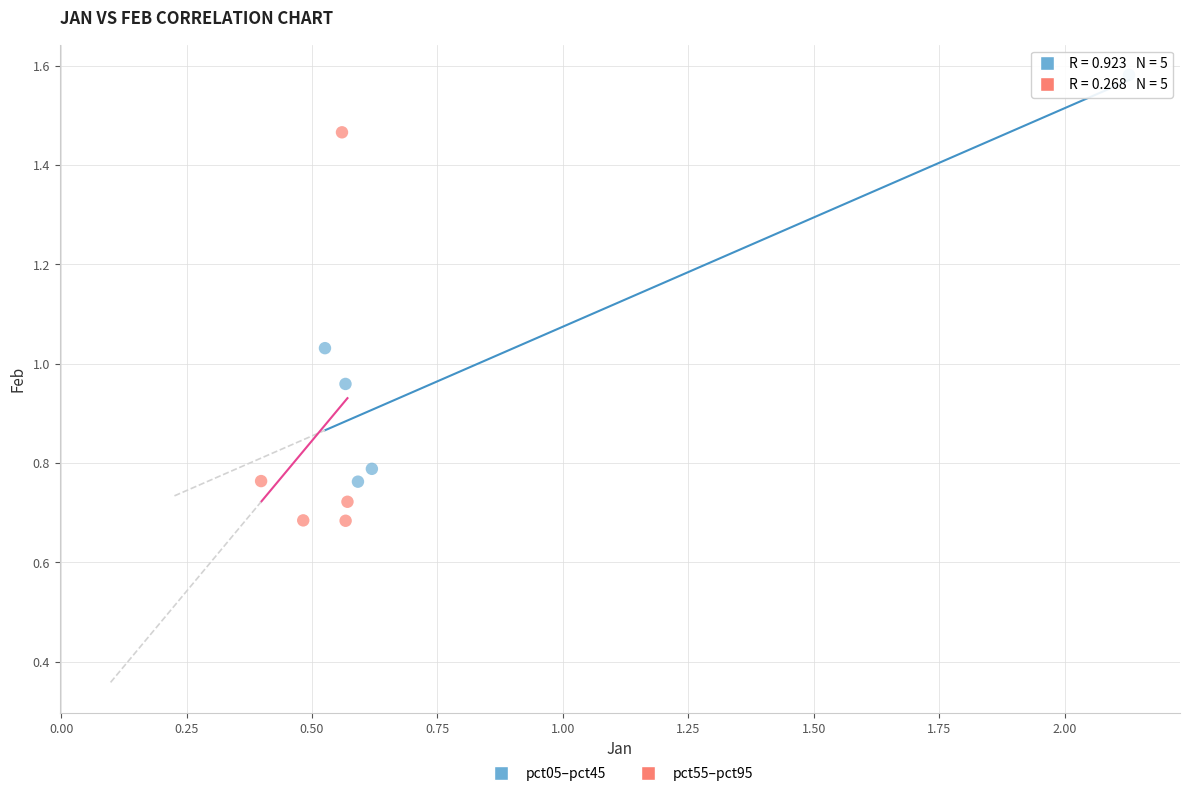

Which series contains the highest Y value?

pct05–pct45